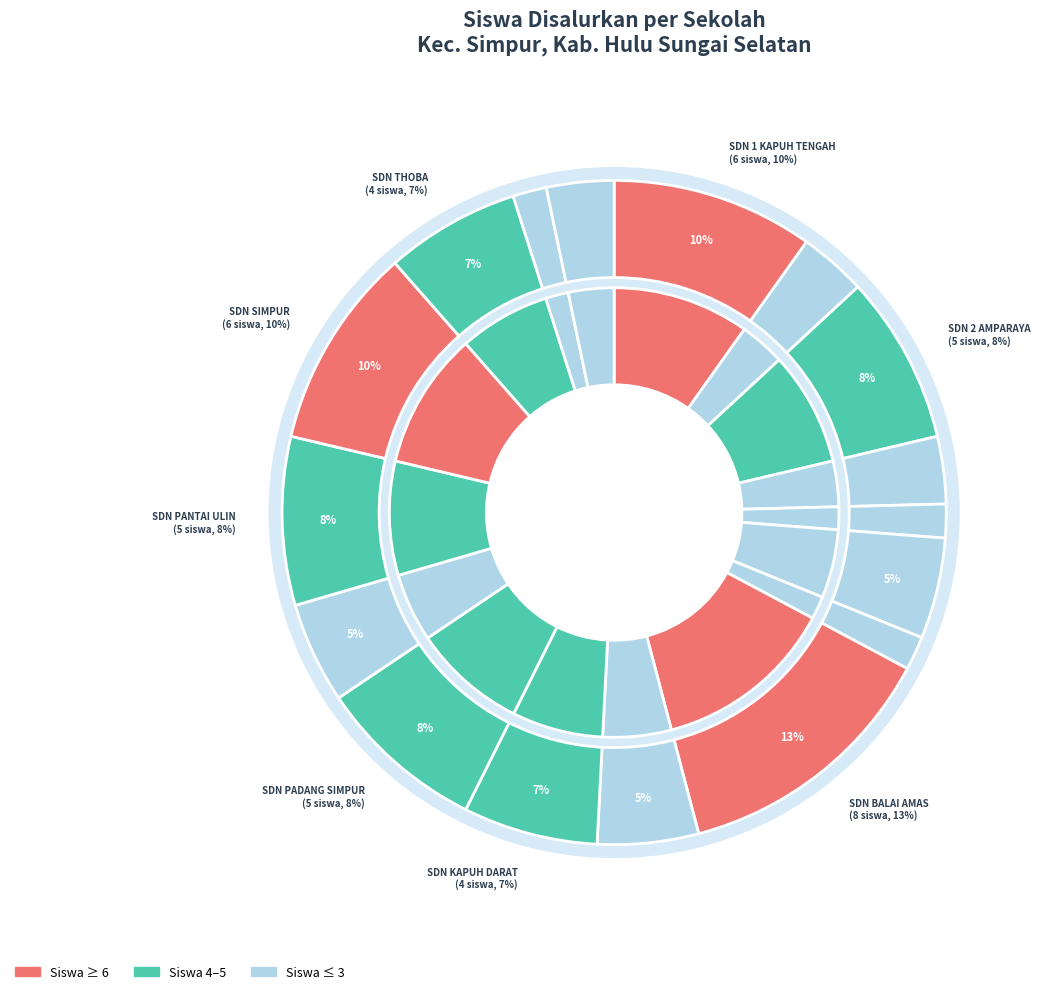

To the nearest percent, what percentage of the pie is SD NEGERI 2 AMPARAYA?

8%